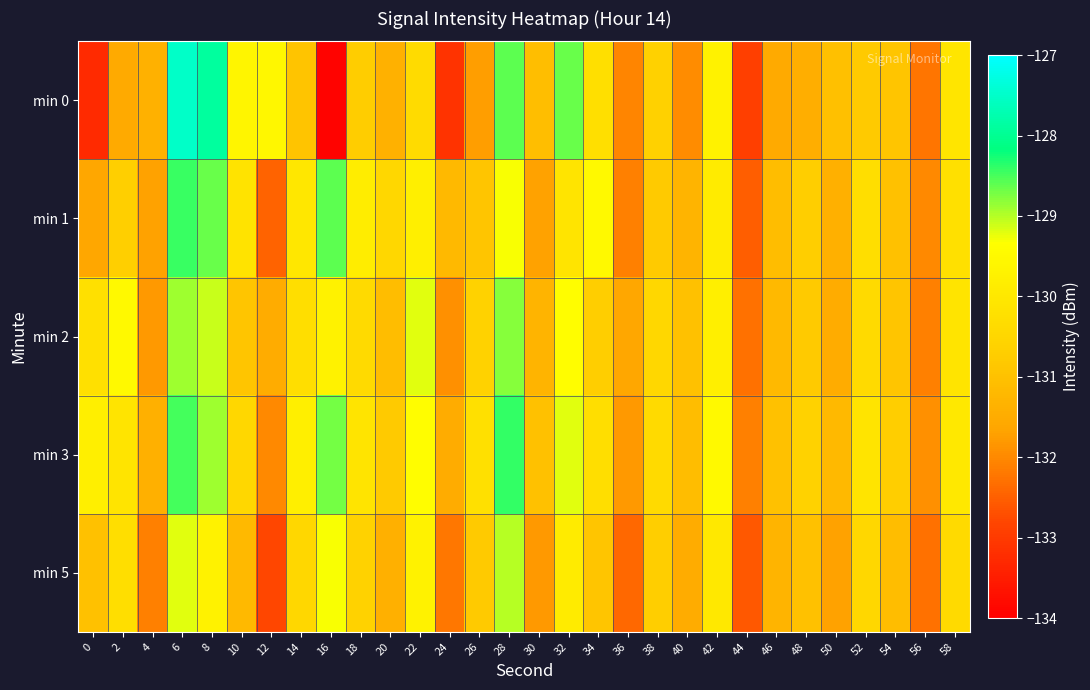

How many categories are shown in the chart?

30